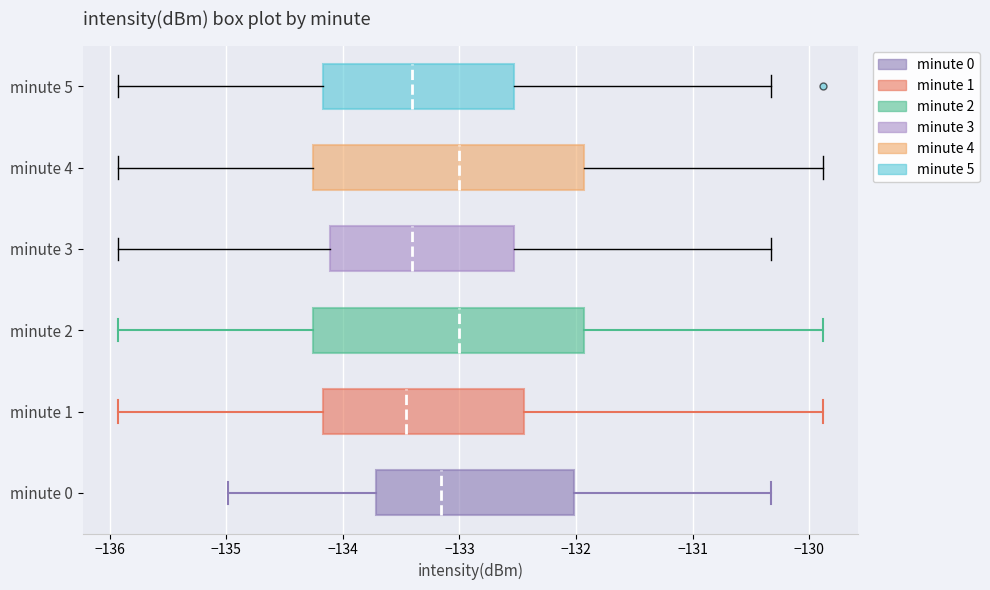

Reading bottom to top, transcribe this box plot: for each box, give where its median line is, the range the box spans, and where its two whiskers end, as read against the x-axis. The values are not printed on the chart, so give them approximately, as read against the axis.

minute 0: median -133.2, box -133.7 to -132.0, whiskers -135.0 to -130.3
minute 1: median -133.5, box -134.2 to -132.4, whiskers -135.9 to -129.9
minute 2: median -133.0, box -134.3 to -131.9, whiskers -135.9 to -129.9
minute 3: median -133.4, box -134.1 to -132.5, whiskers -135.9 to -130.3
minute 4: median -133.0, box -134.3 to -131.9, whiskers -135.9 to -129.9
minute 5: median -133.4, box -134.2 to -132.5, whiskers -135.9 to -130.3